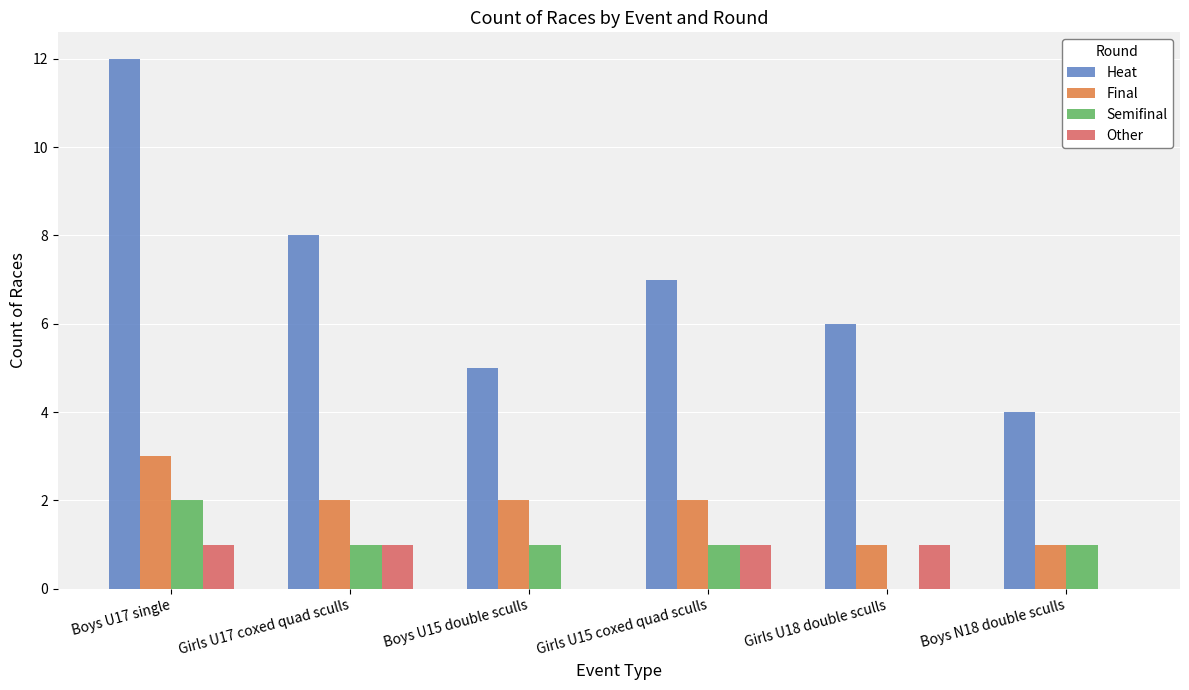

How many groups of bars are there?

6